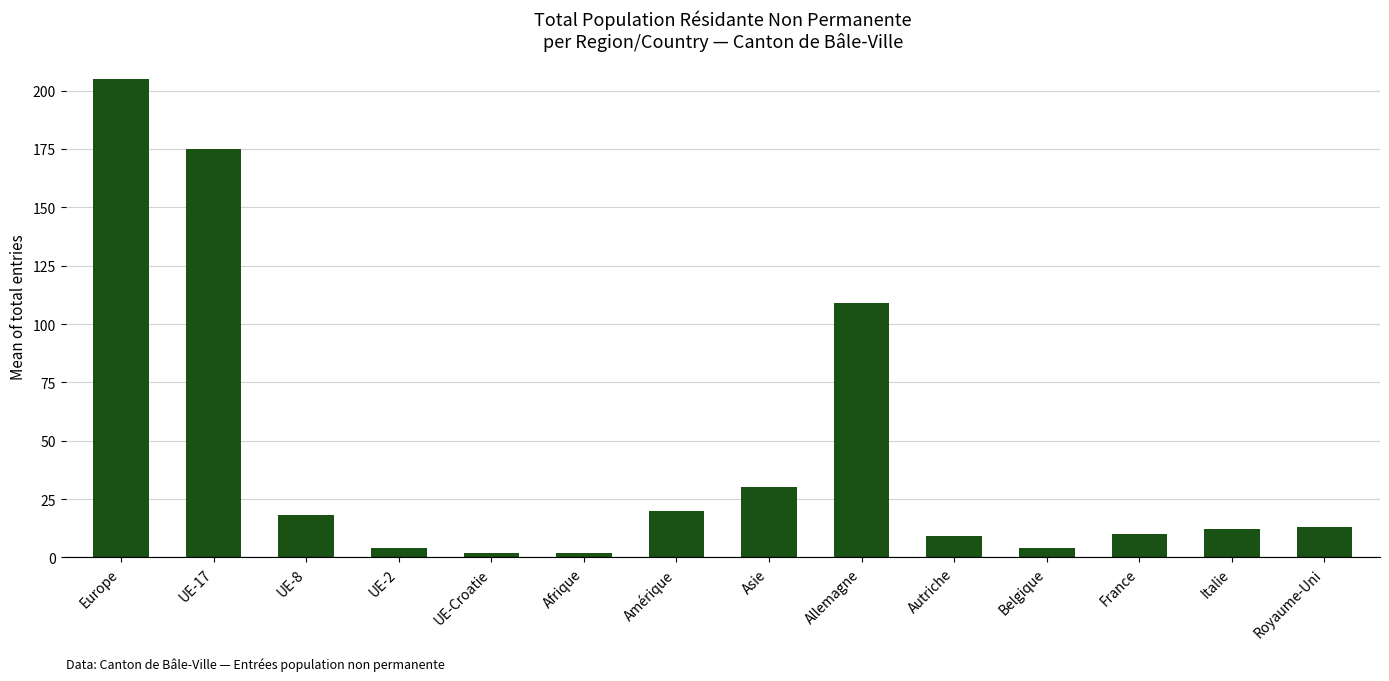

What is the value of the 14th bar from the left?

13